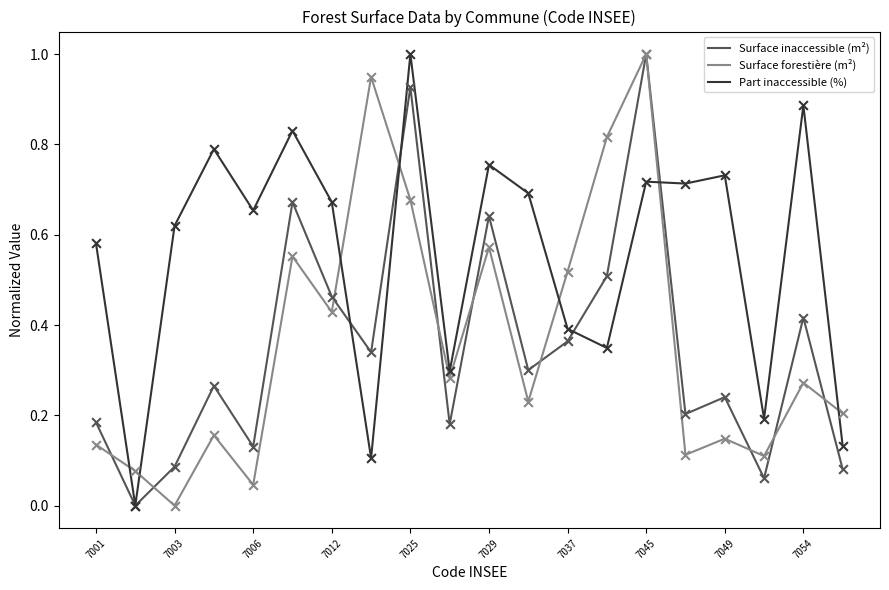

After their last crossing, which series has the higher values: Surface forestière (m²) or Part inaccessible (%)?

Surface forestière (m²)